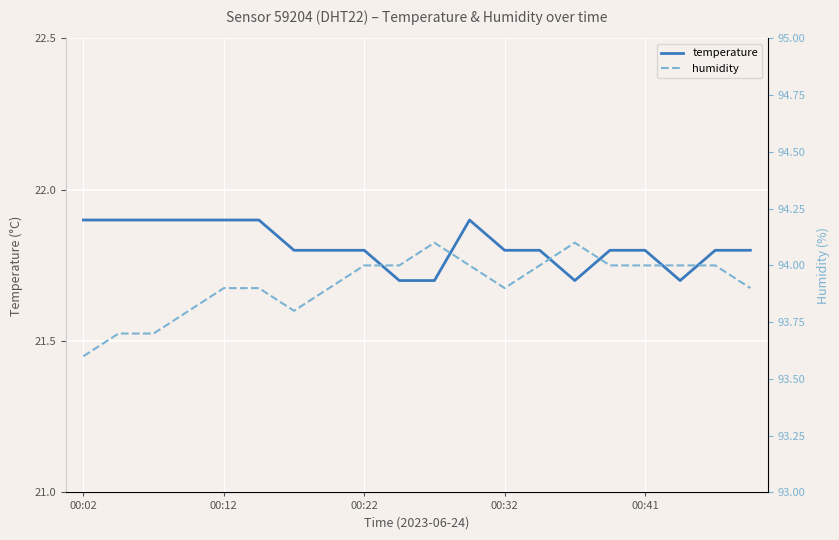

True or false: humidity and temperature cross at least once.

False